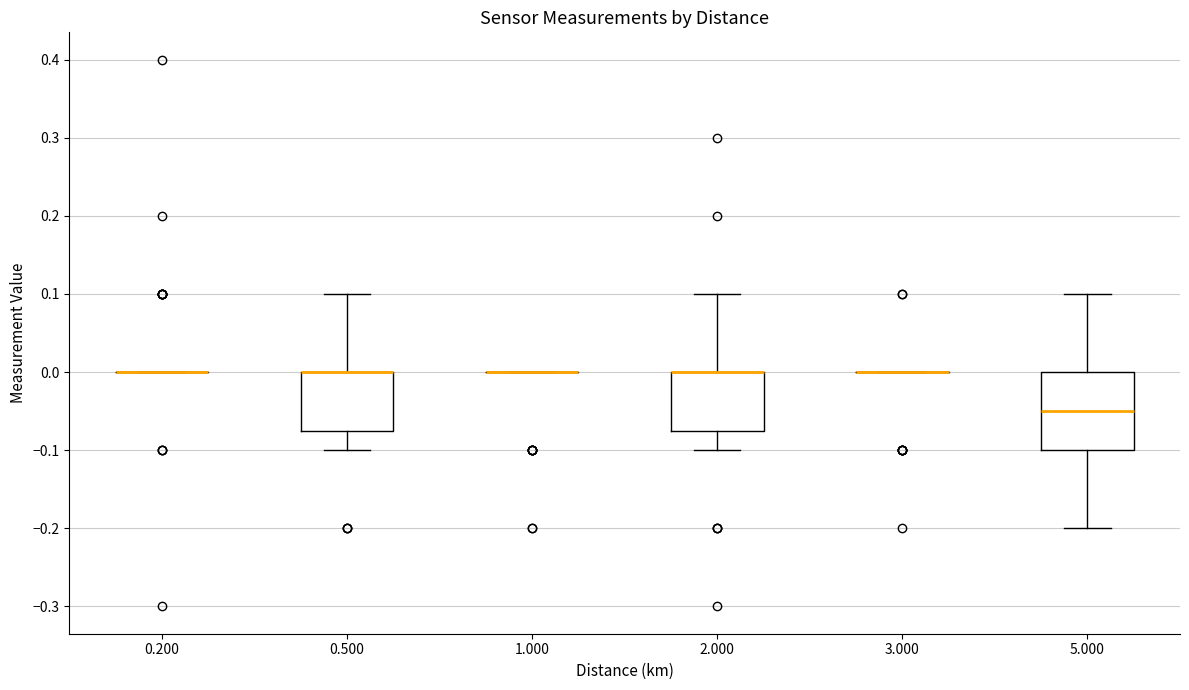

Which box is the tallest, from its lower edge to its upper edge?

5.000